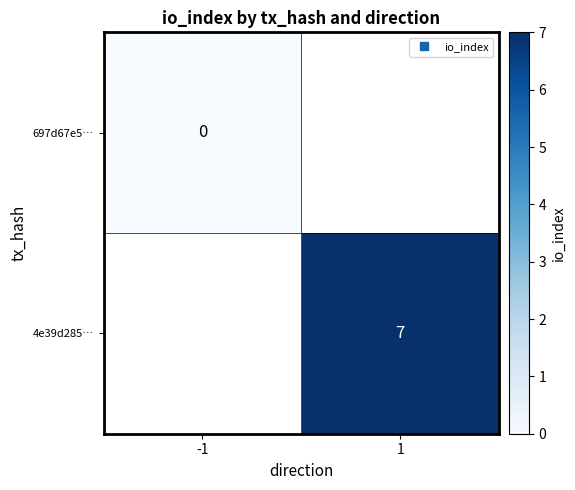

At how many categories does at least one series exceed 6?

1